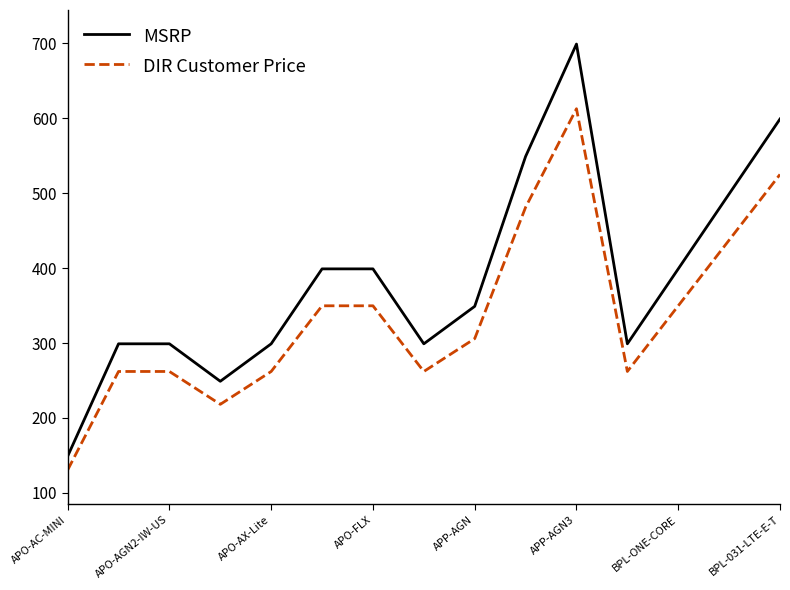

What is the minimum value for MSRP?

149.0